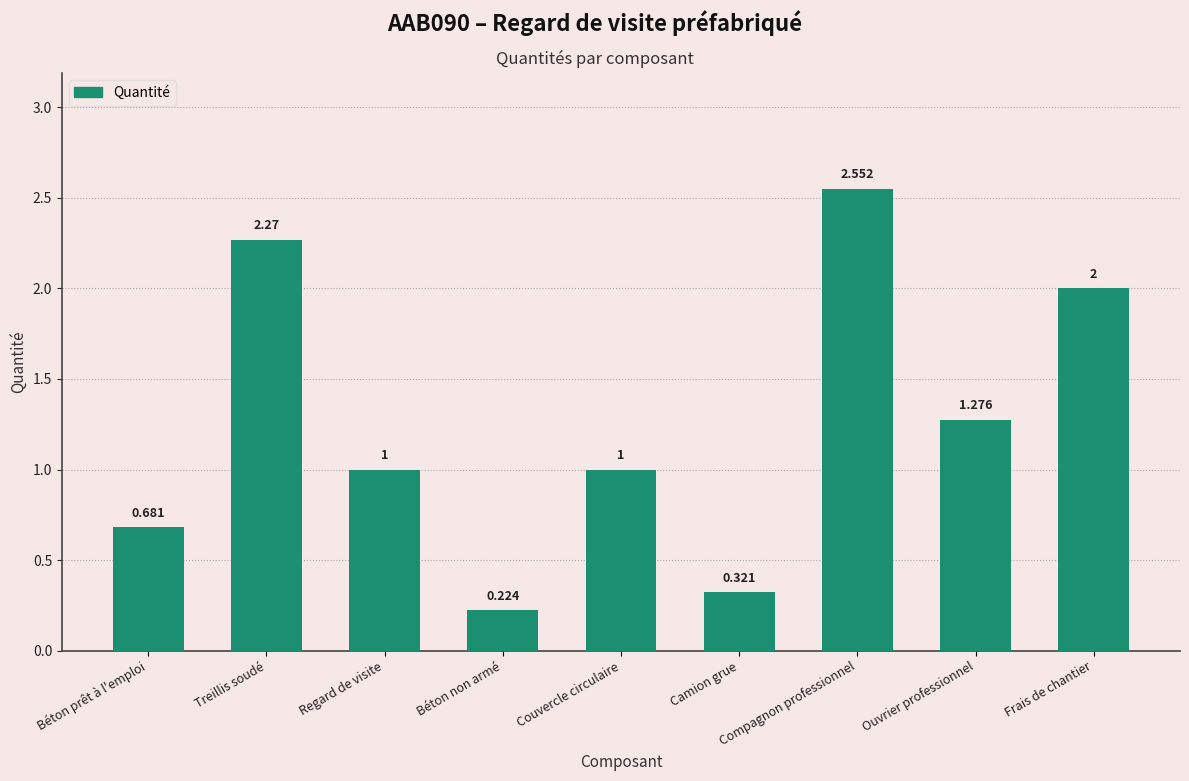

Which label corresponds to the largest value in the chart?

Compagnon professionnel